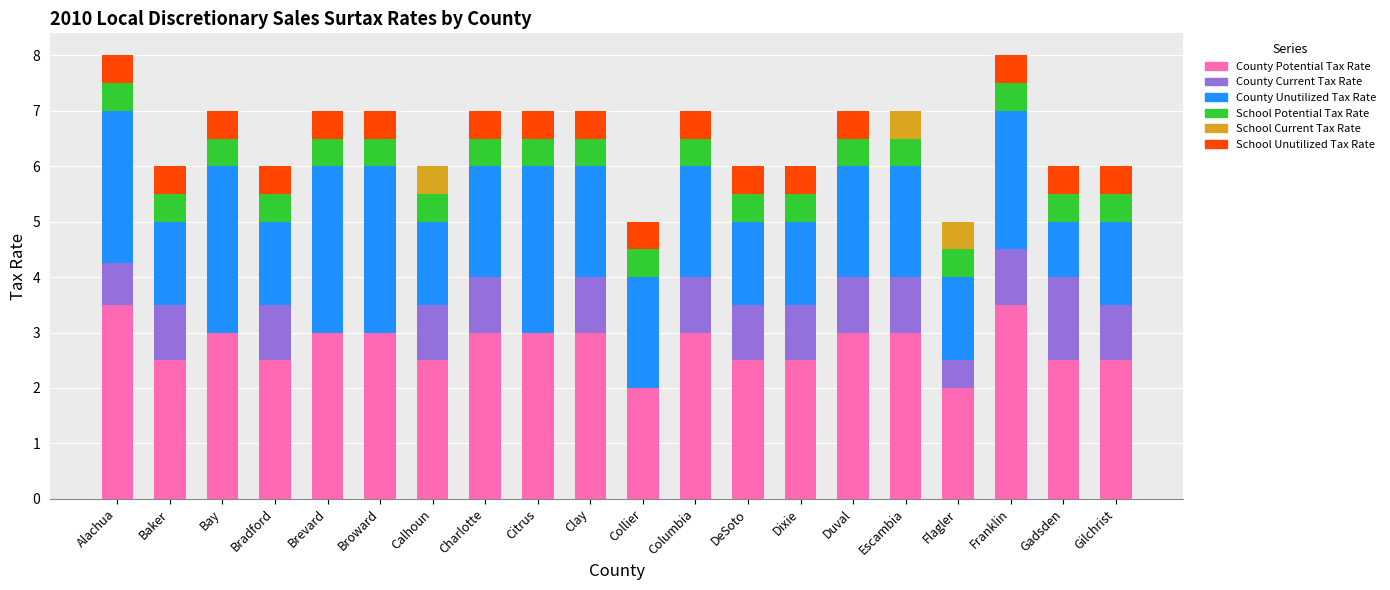

What is the total value across all series at Broward?

7.0